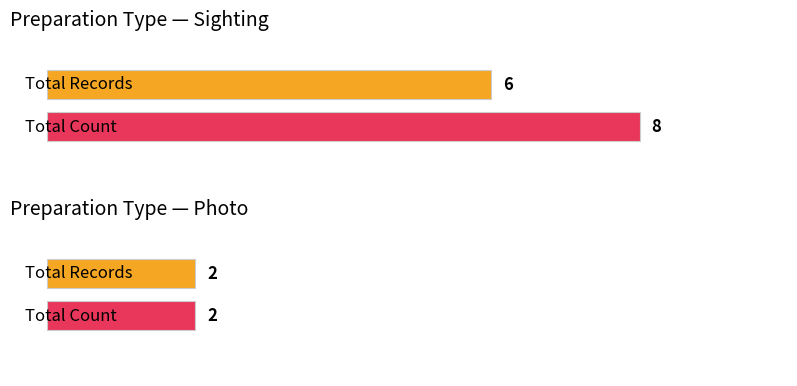

Which series has the largest total across all categories?

Count